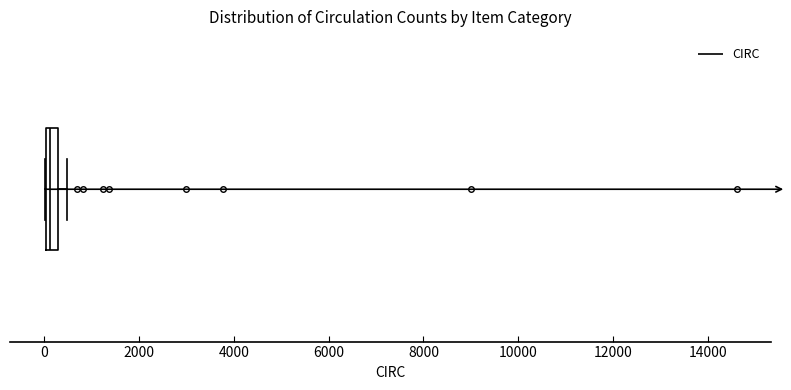

Where is the left edge of the box on the x-axis? The values are not printed on the chart, so give them approximately, as read against the axis.

0